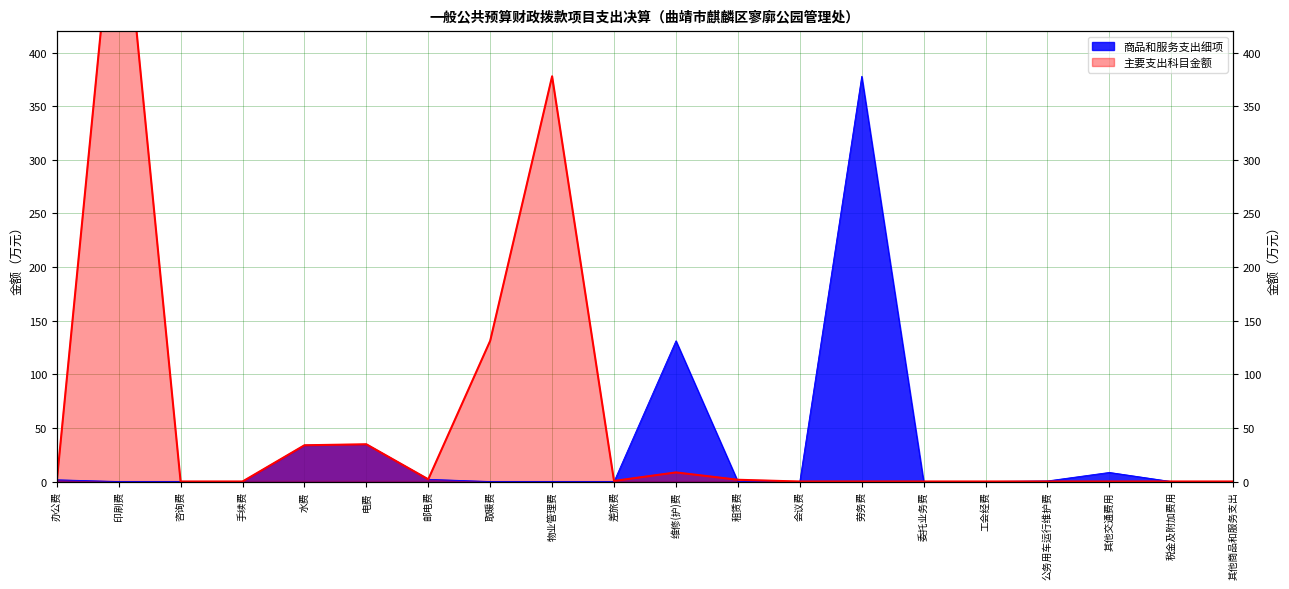

What is the sum of the values at 公务用车运行维护费 and 差旅费?

0.6